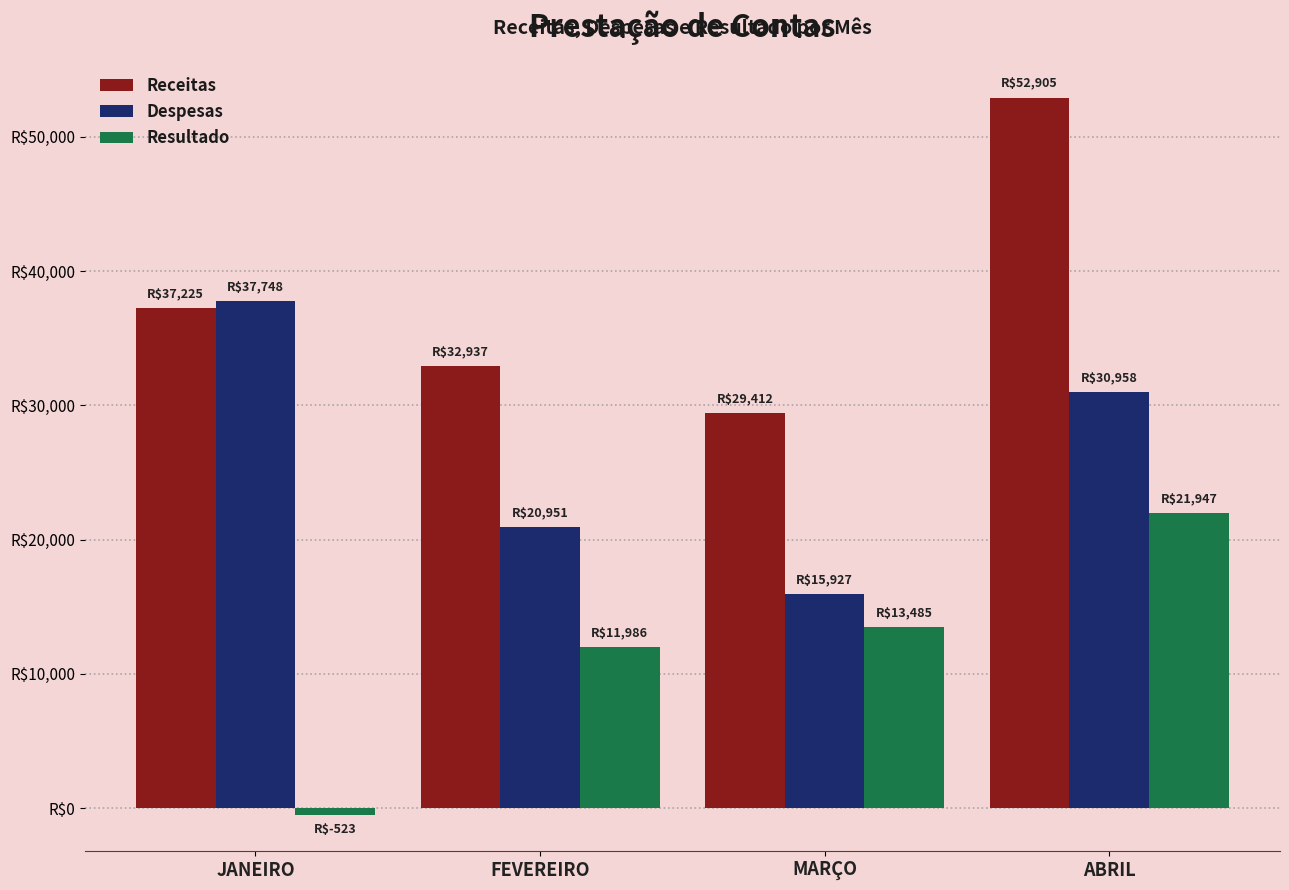

What is the minimum value shown in the chart?

-522.9